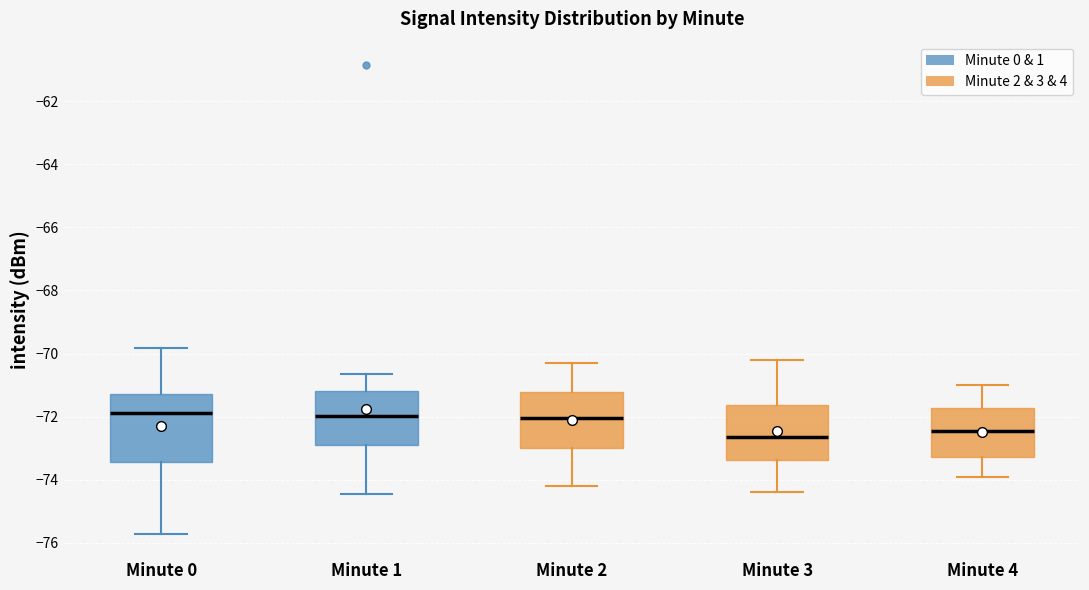

Where is the upper edge of the box for Minute 0 on the y-axis? The values are not printed on the chart, so give them approximately, as read against the axis.

-71.2